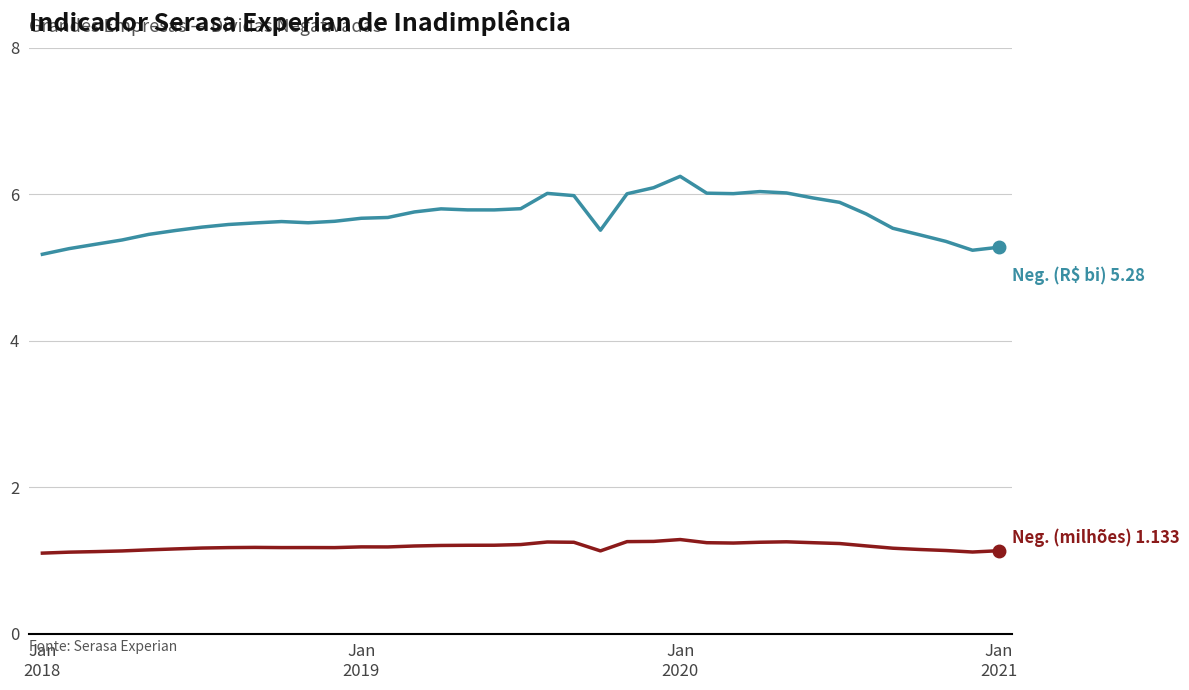

How many series are shown in this chart?

2